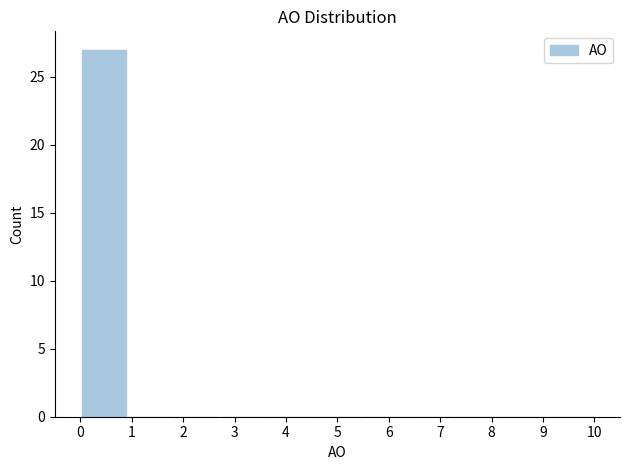

Reading left to right, list every bar in this chart as the range it spans on the x-axis followed by its height. Neither the bar edges nor the heights are printed on the chart, so give them approximately, as read against the axes.

0.0 to 0.9: 27
0.9 to 1.8: 0
1.8 to 2.7: 0
2.7 to 3.6: 0
3.6 to 4.5: 0
4.5 to 5.5: 0
5.5 to 6.4: 0
6.4 to 7.3: 0
7.3 to 8.2: 0
8.2 to 9.1: 0
9.1 to 10.0: 0